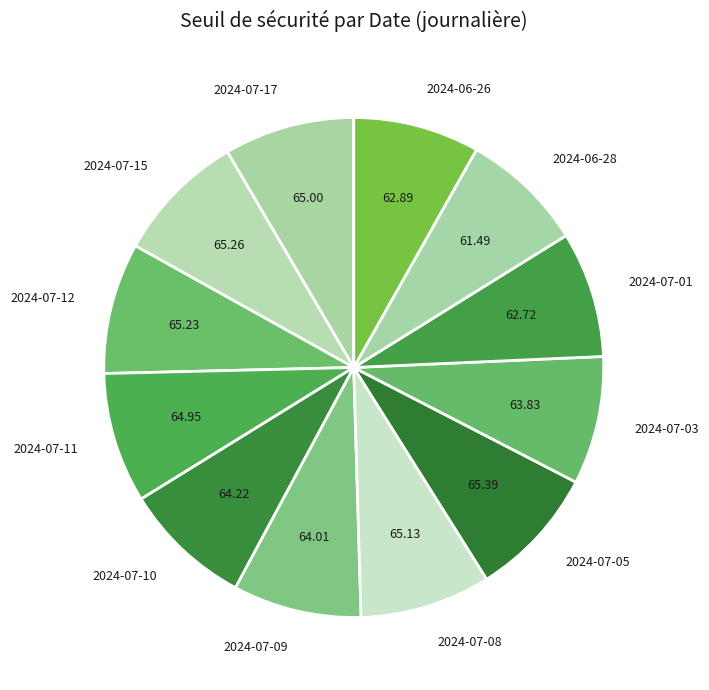

Approximately how many times larger is the value at 2024-07-17 compared to 2024-07-03?

1.0